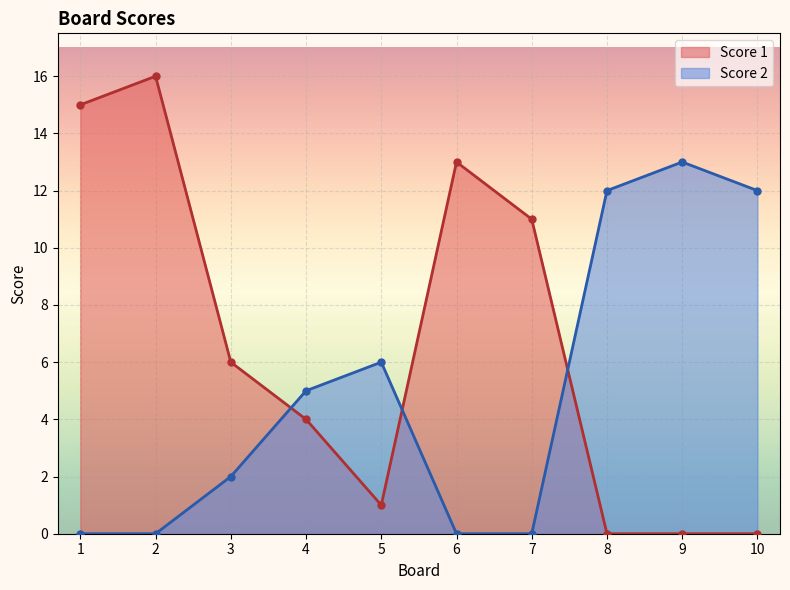

After their last crossing, which series has the higher values: Score 2 or Score 1?

Score 2